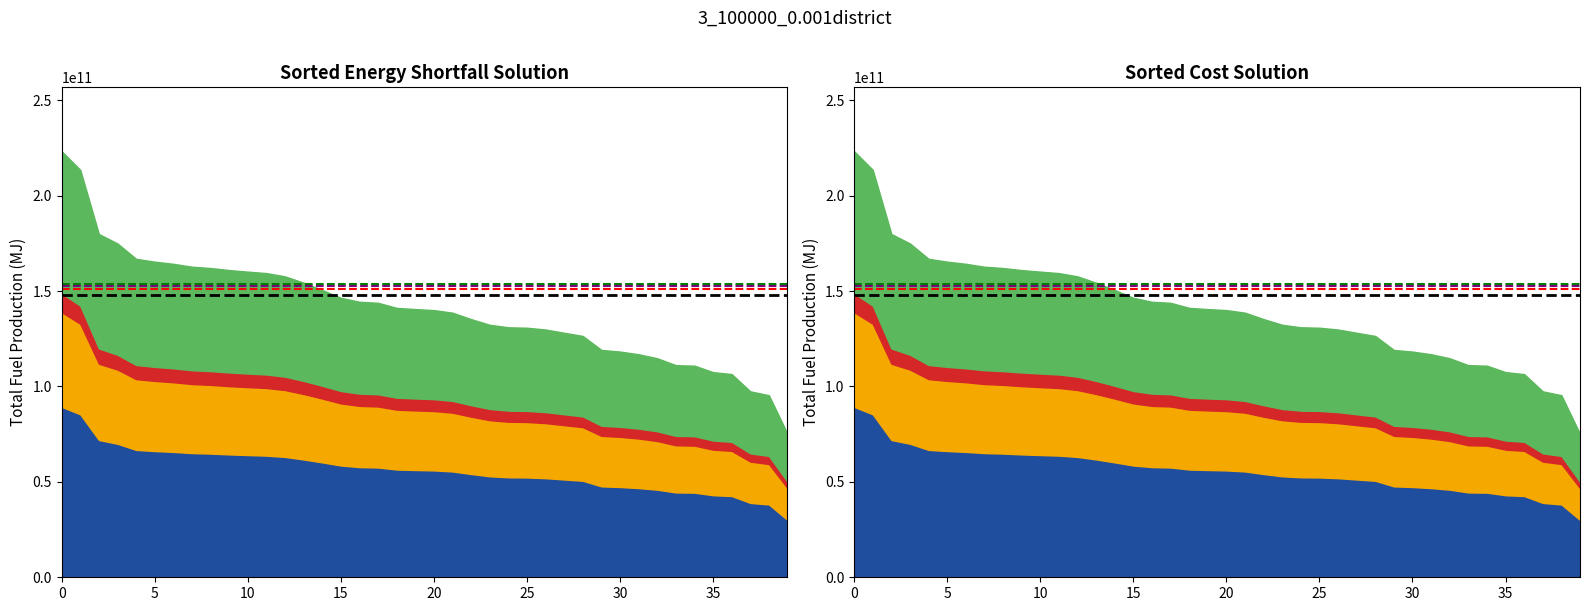

What is the sum of all Threshold (red) values?

301900986612.2